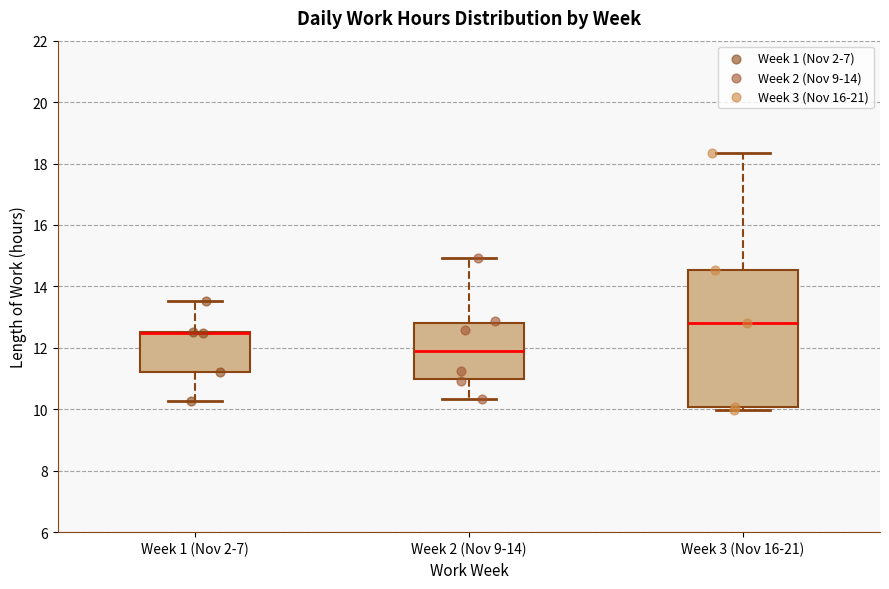

Where is the lower edge of the box for Week 1 (Nov 2-7) on the y-axis? The values are not printed on the chart, so give them approximately, as read against the axis.

11.2